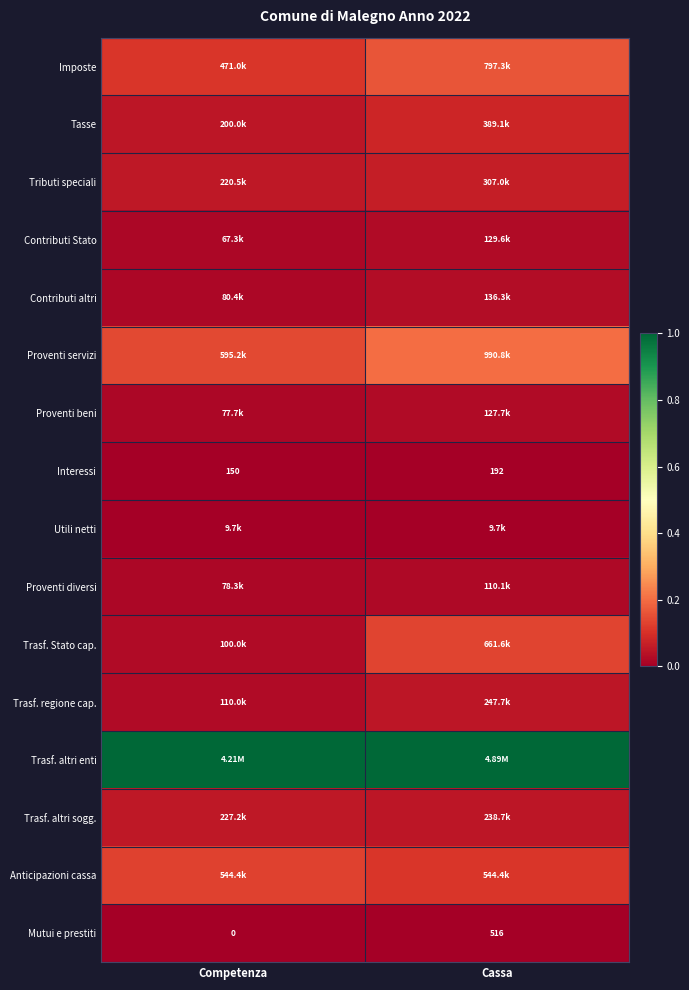

At which label does Interessi reach its peak?

Cassa